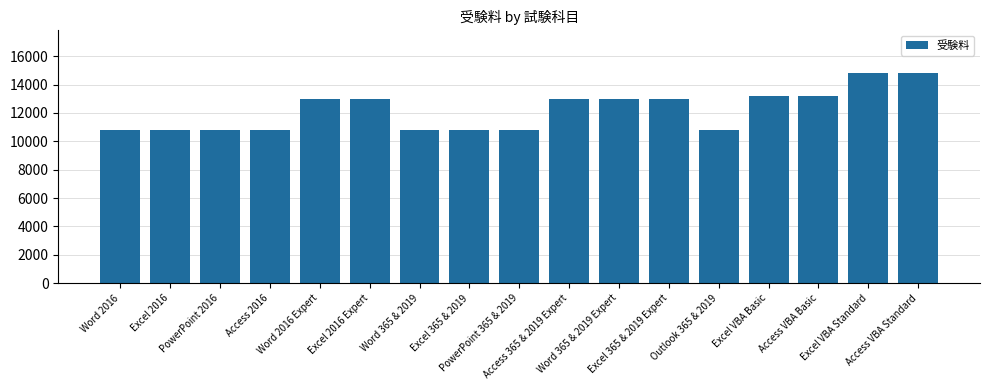

What is the value of the 5th bar from the left?

12980